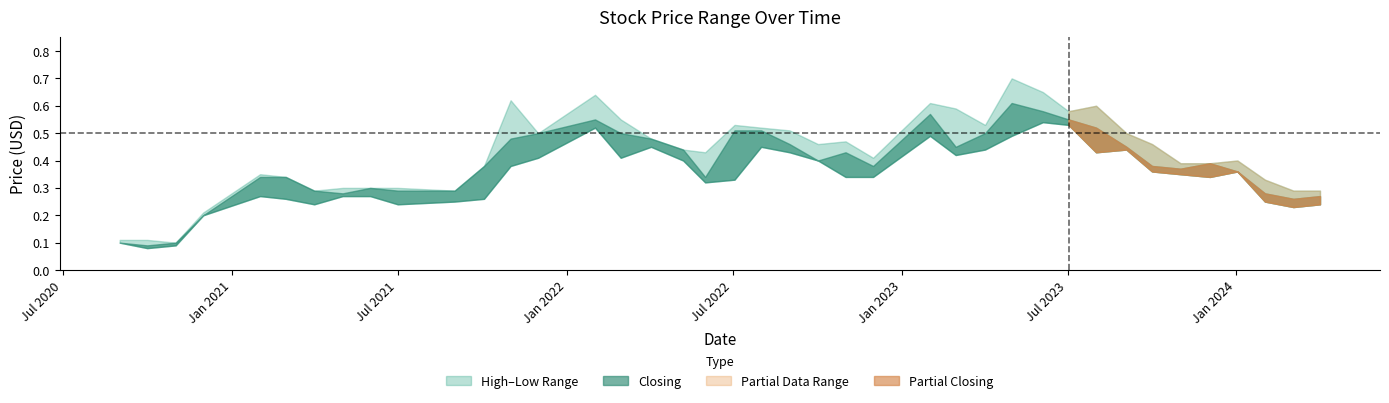

Which series has the largest total across all categories?

High